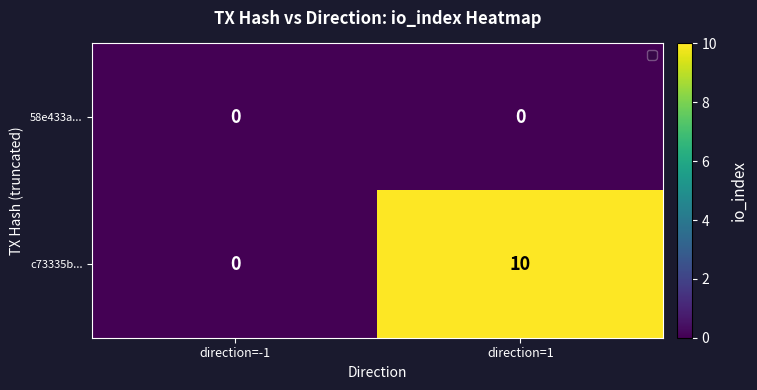

Where is c73335b... nearest to the value 5?

direction=-1